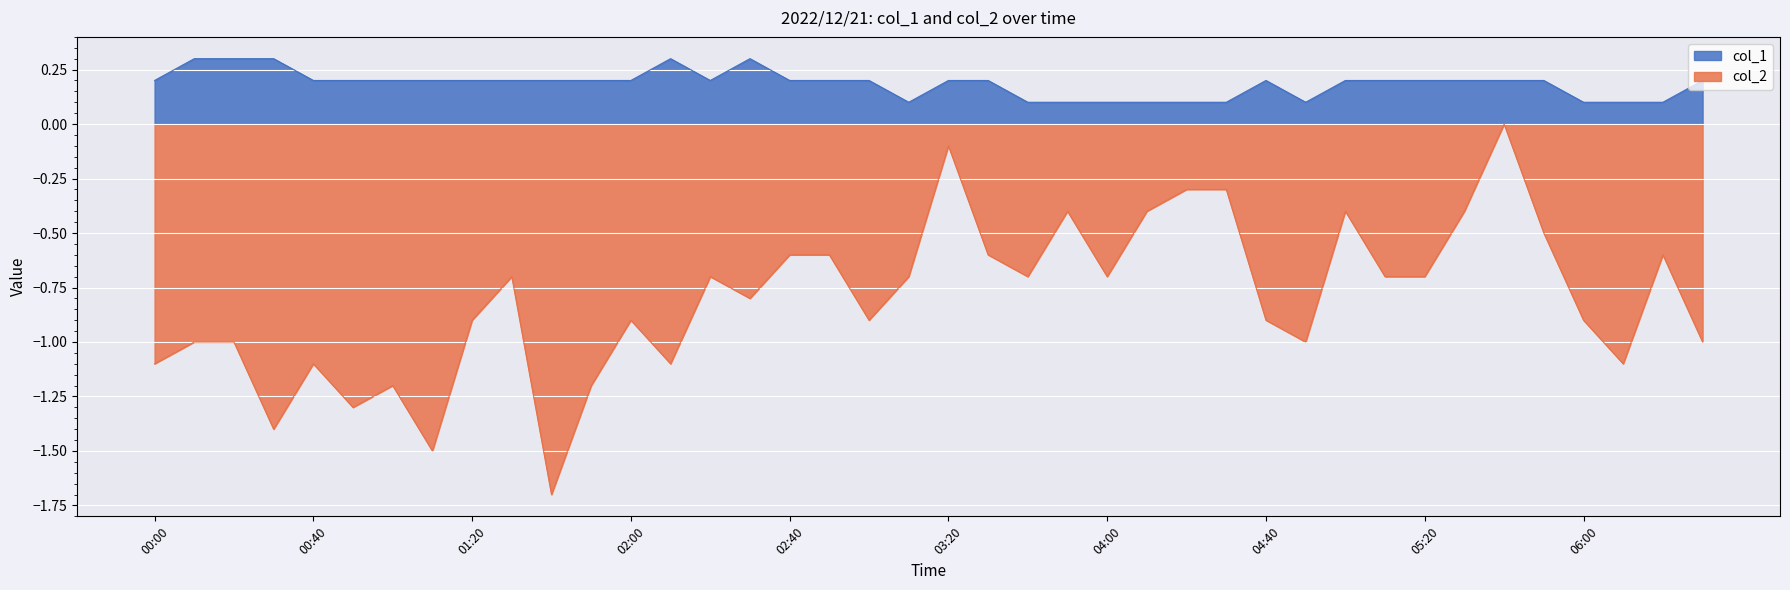

How many interior local peaks does the col_2 series have?

10